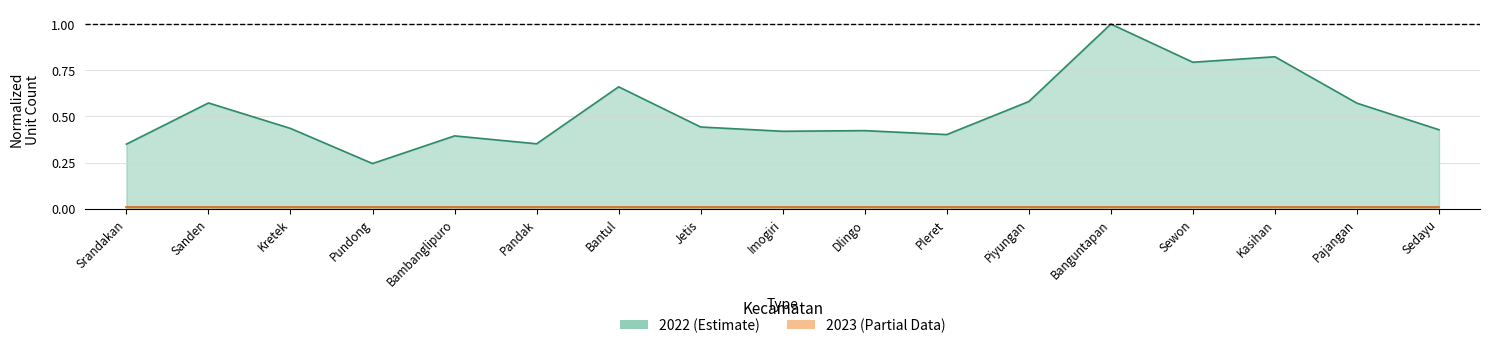

List the labels in order of value, smallest first.

Pundong, Srandakan, Pandak, Bambanglipuro, Pleret, Imogiri, Dlingo, Sedayu, Kretek, Jetis, Pajangan, Sanden, Piyungan, Bantul, Sewon, Kasihan, Banguntapan